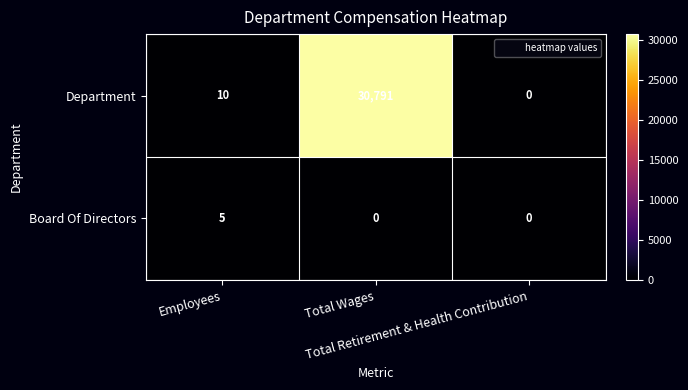

What is the difference between the maximum and minimum values in the Board Of Directors series?

5